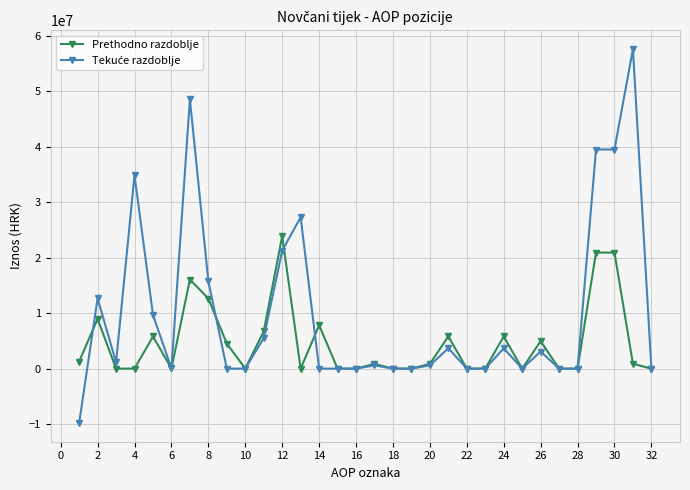

What is the greatest value displayed?

57618026